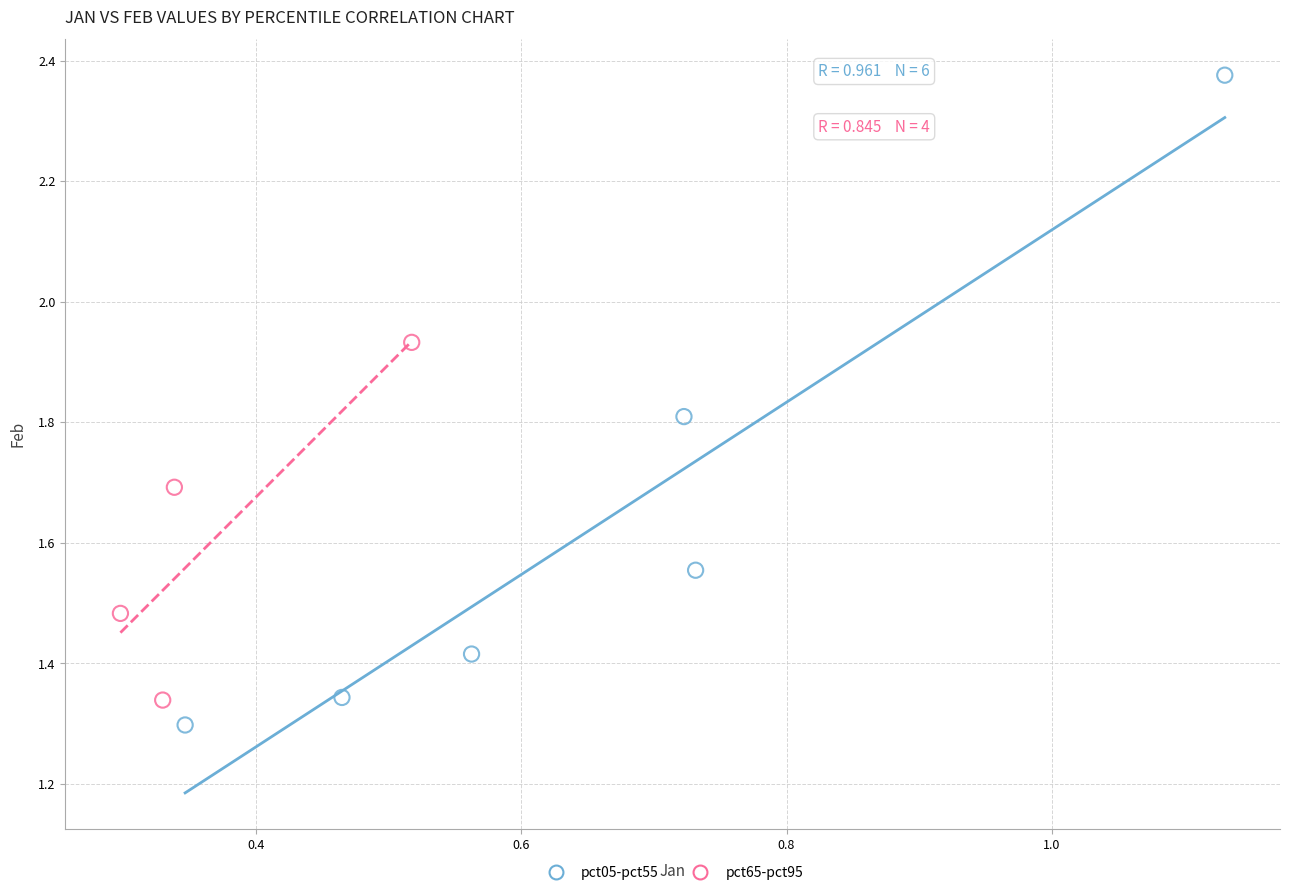

Which series has the largest Y range (max minus min)?

pct05-pct55